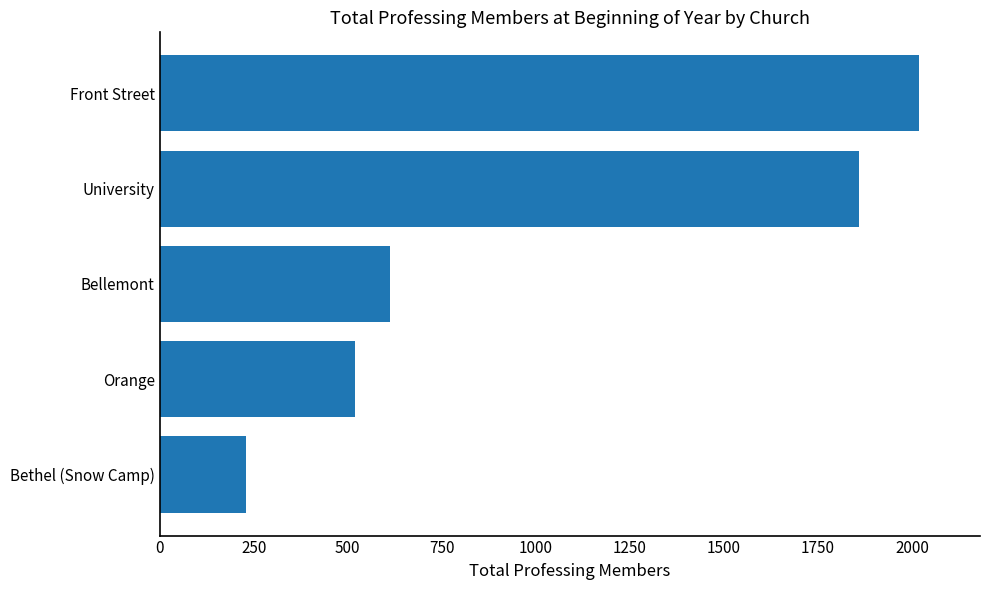

What is the change in value from Orange to University?

+1340